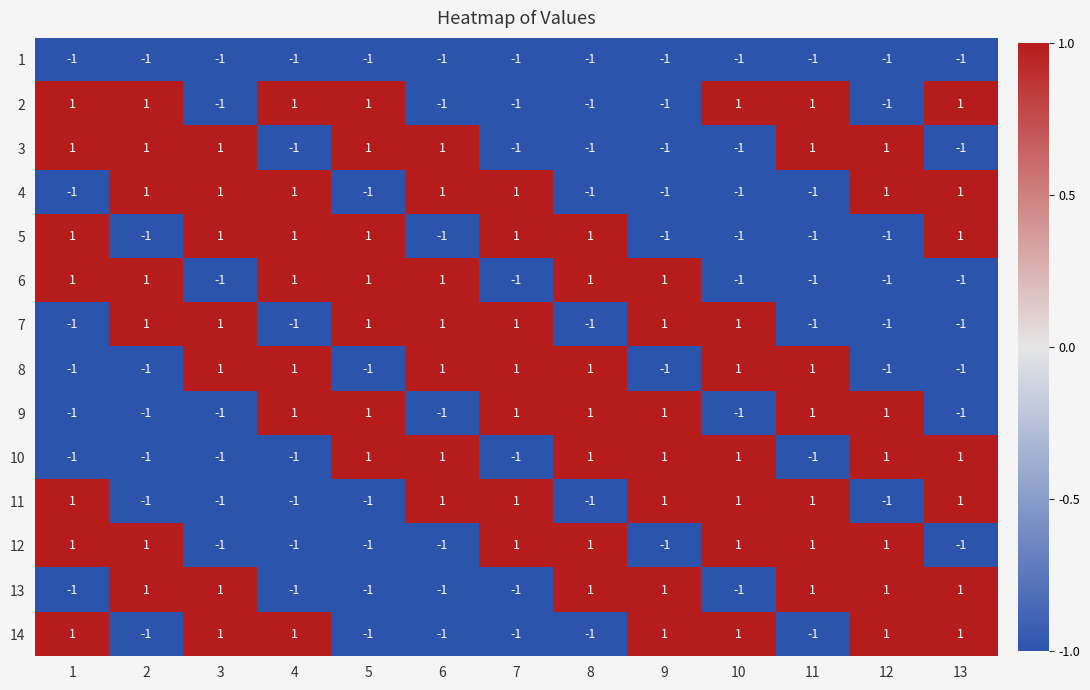

The value of 11 at 9 is 1. True or false?

True